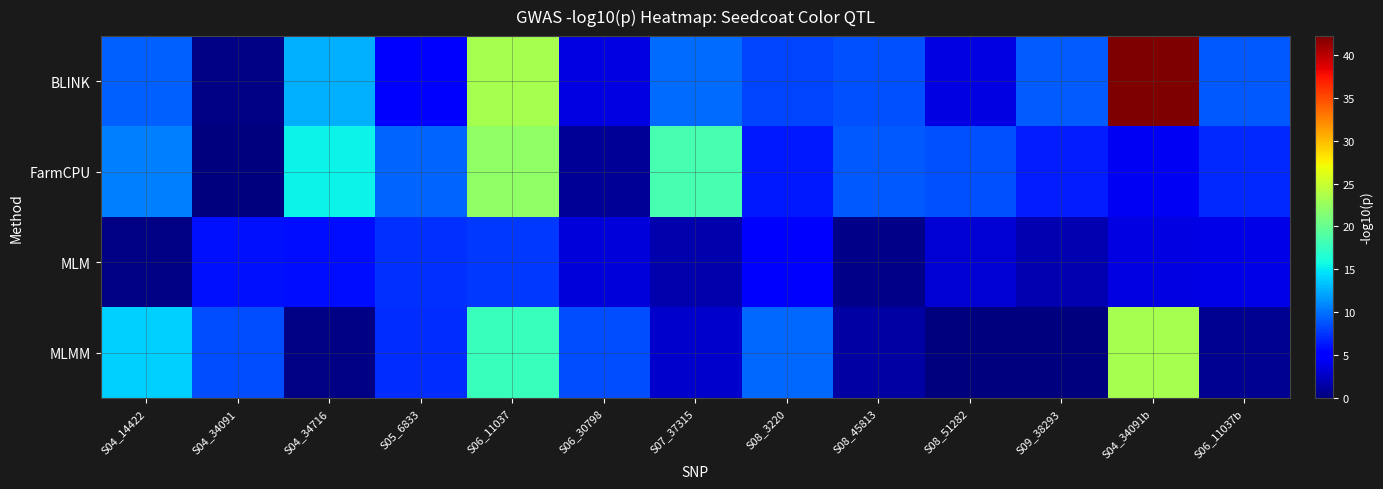

What is the difference between the highest and lowest values at S08_3220?

5.0